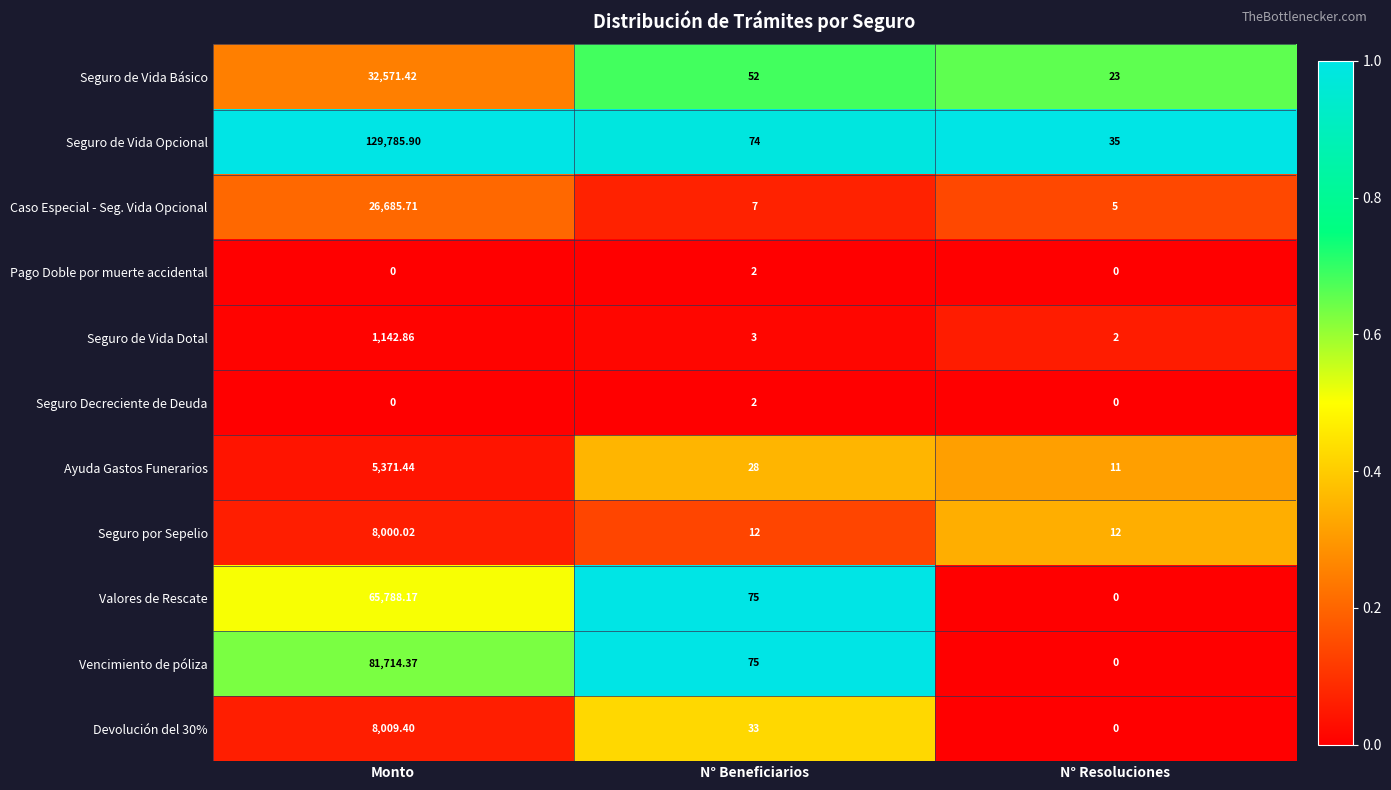

At which category is the sum across all series the highest?

Monto